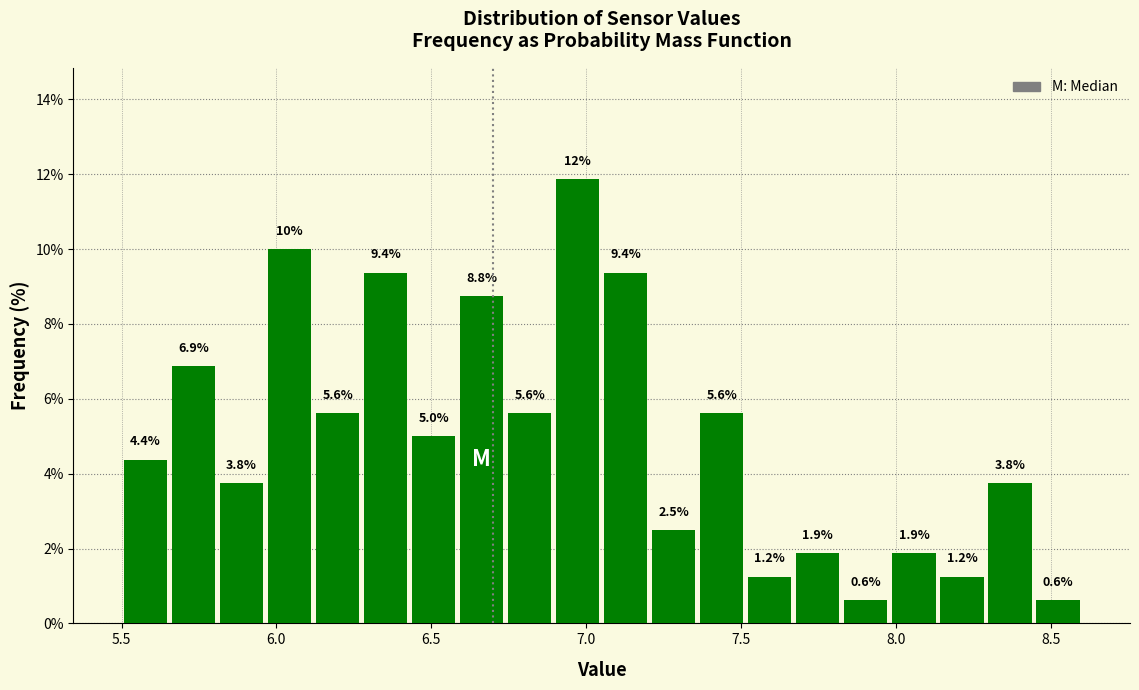

Around what value on the x-axis is the tallest bar? Give the approximate position of its centre, as read against the axis.

6.95